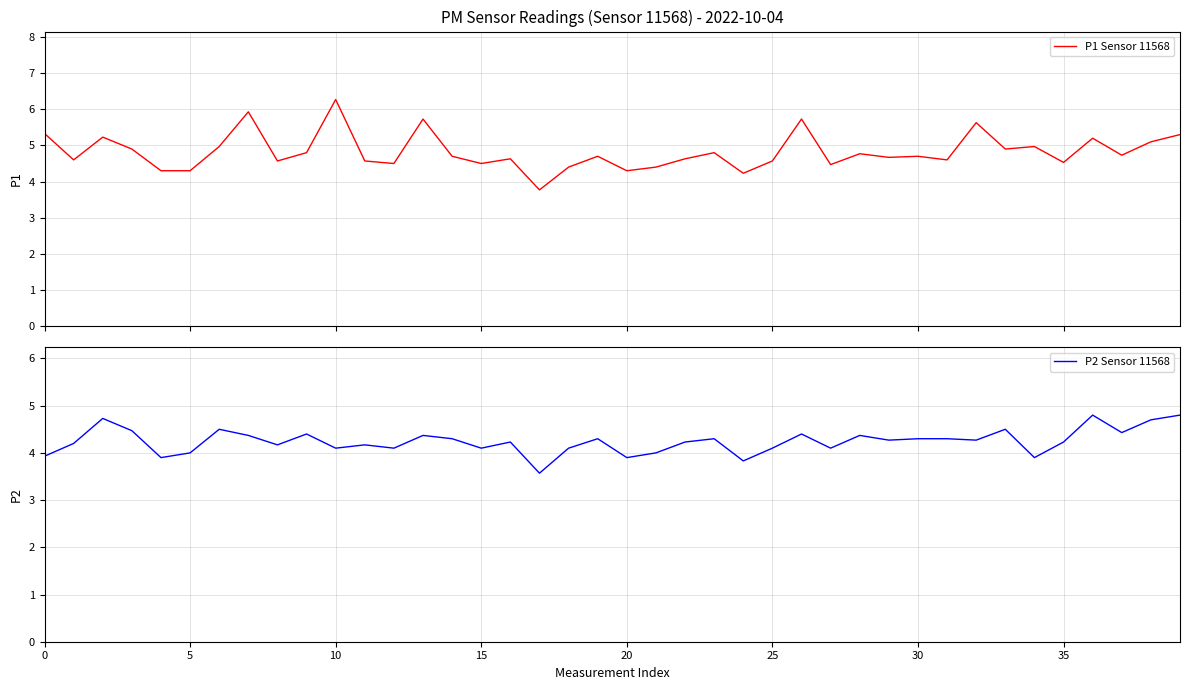

At which category does P1 Sensor 11568 reach its first local valley?

5